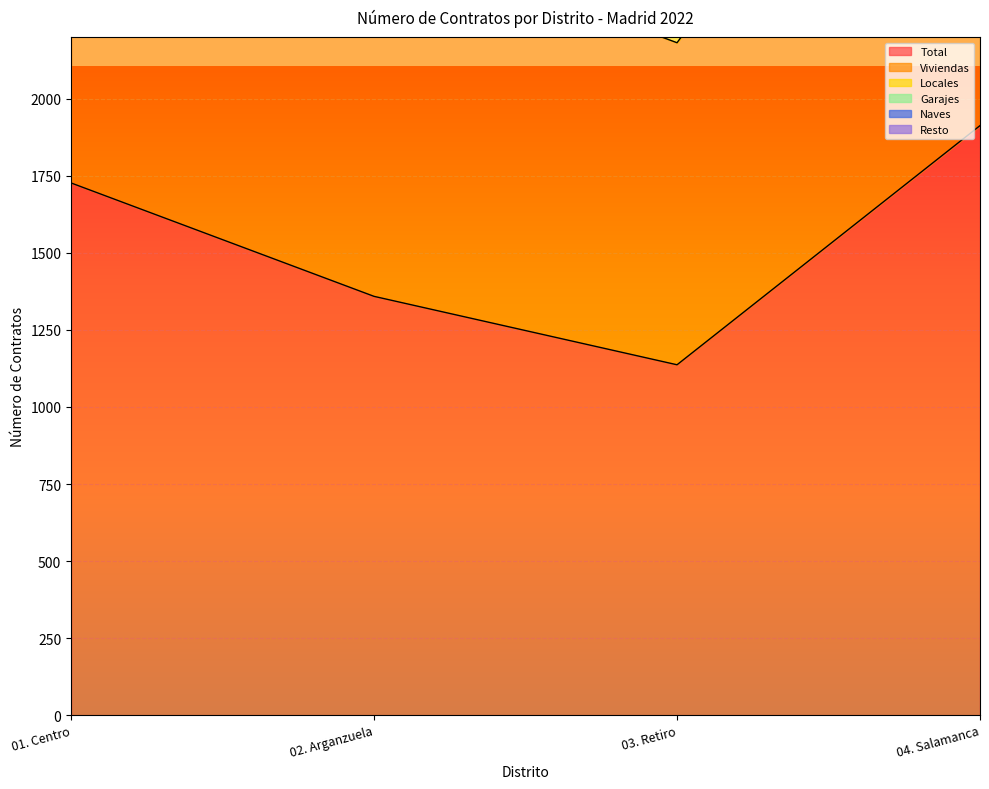

Which series has the largest range (max minus min)?

Viviendas